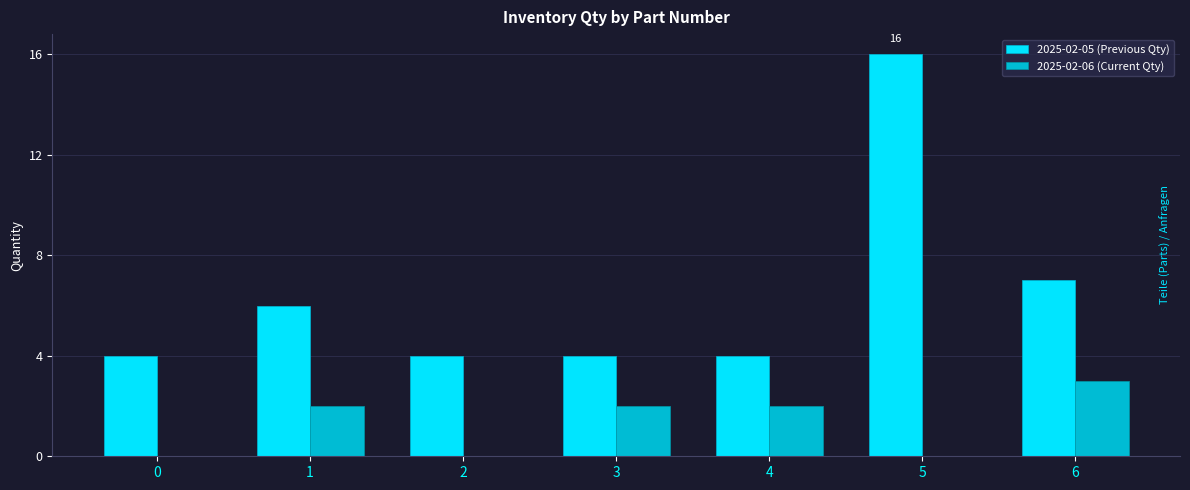

What is the sum of all 2025-02-06 (Current Qty) values?

9